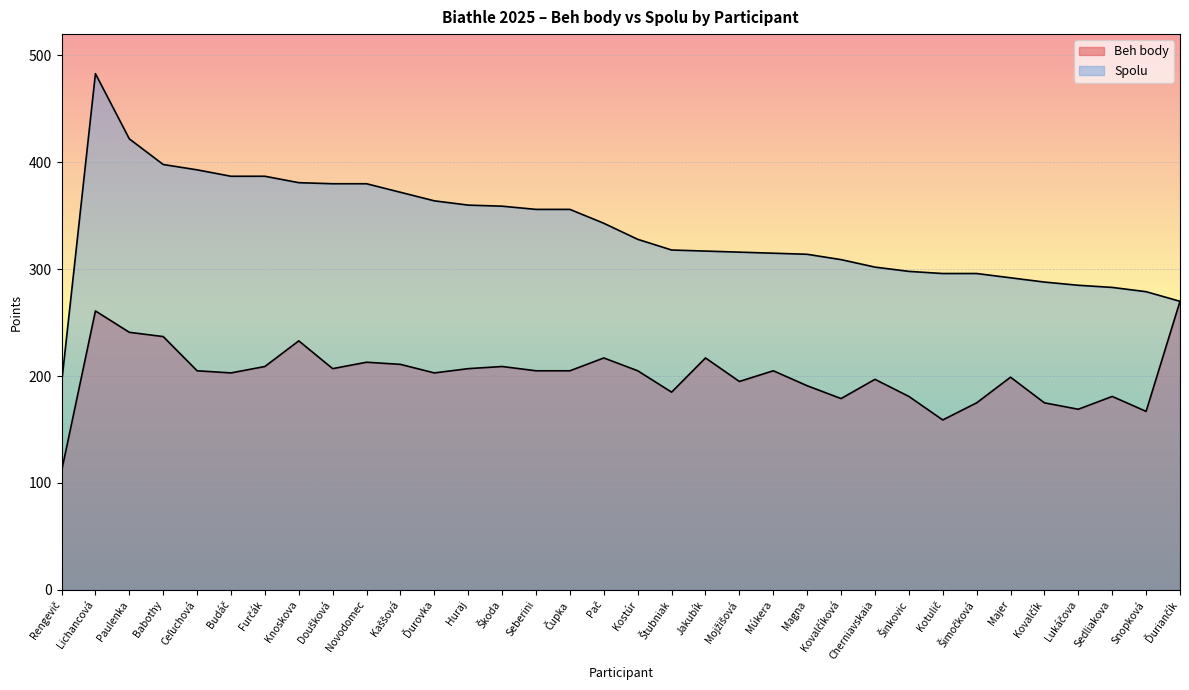

Between Kovalčíková and Magna, which is larger?

Magna